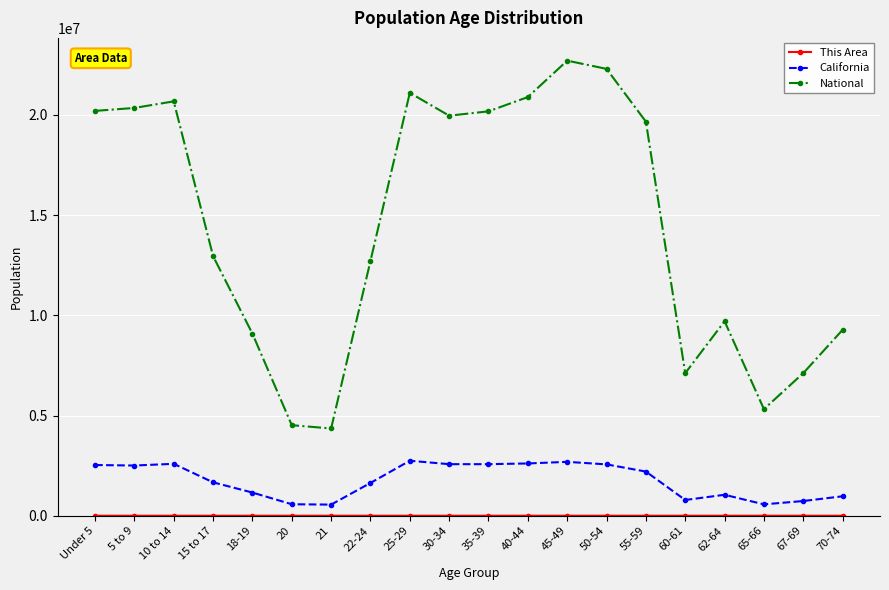

Where is the first local maximum for National?

10 to 14